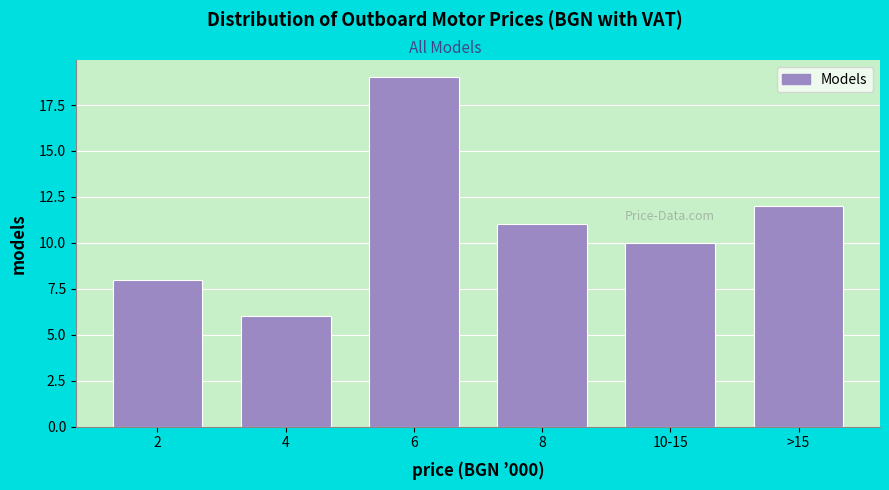

Reading left to right, extract all data points from this chart.

8	6	19	11	10	12